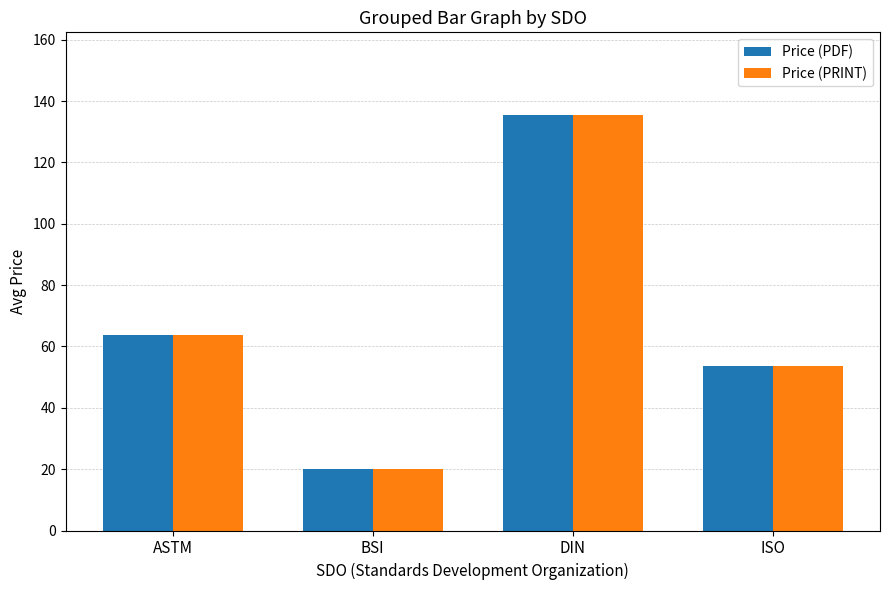

At which category is the sum across all series the highest?

DIN